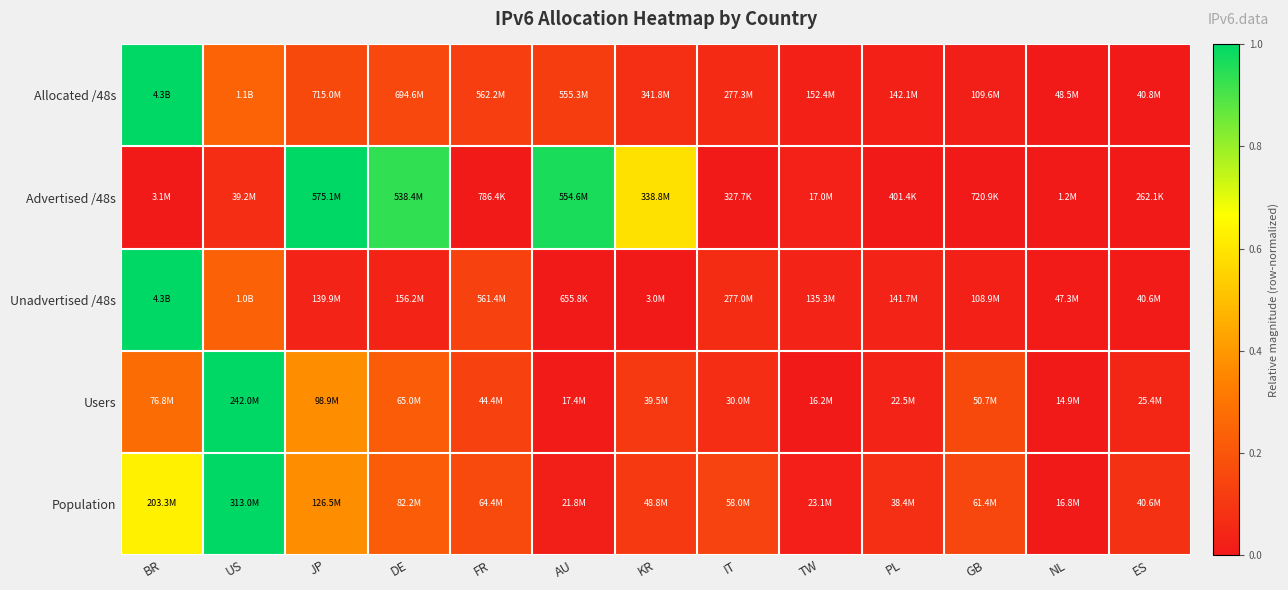

Which series has the largest total across all categories?

Advertised /48s